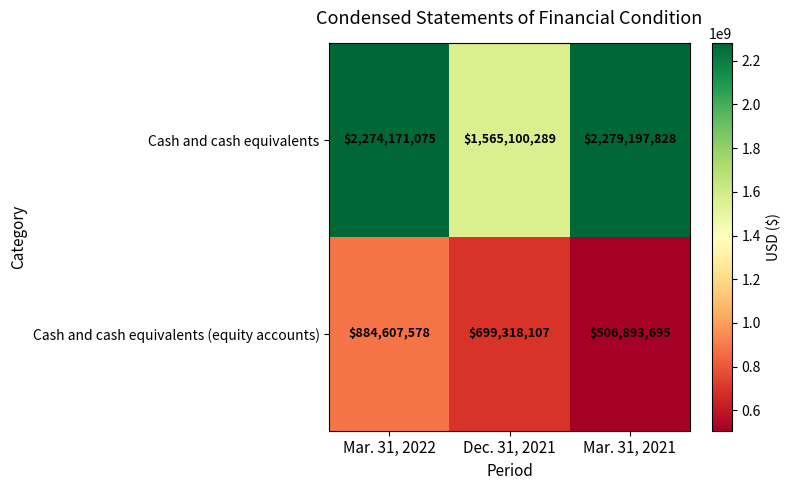

What is the difference between the second highest and minimum values in the Cash and cash equivalents (equity accounts) series?

192424412